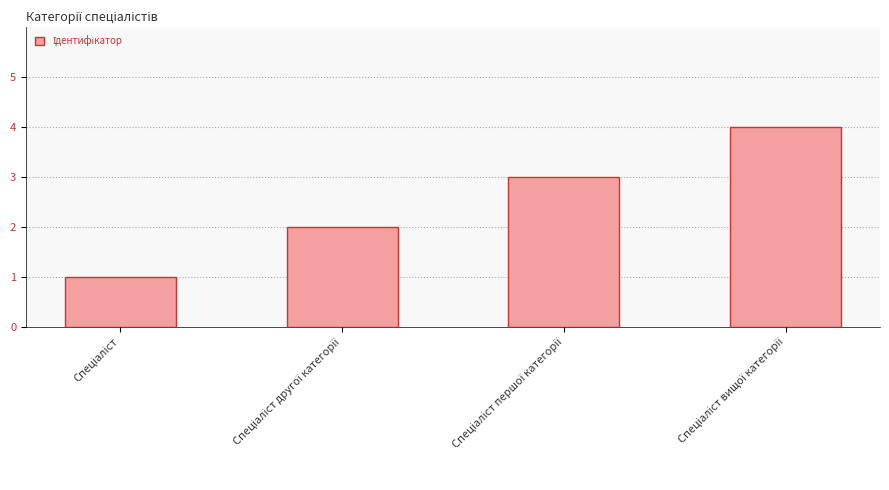

Reading right to left, what are all the values shown in this chart?

4	3	2	1